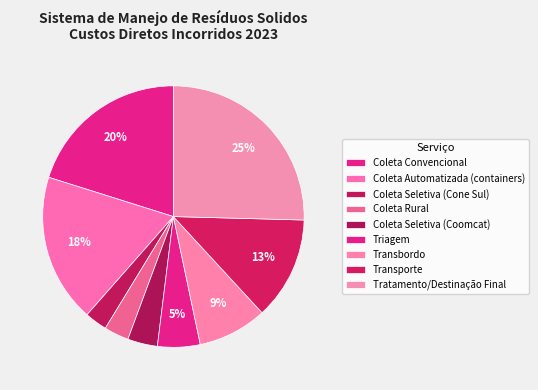

True or false: Coleta Convencional accounts for 20% of the total.

True